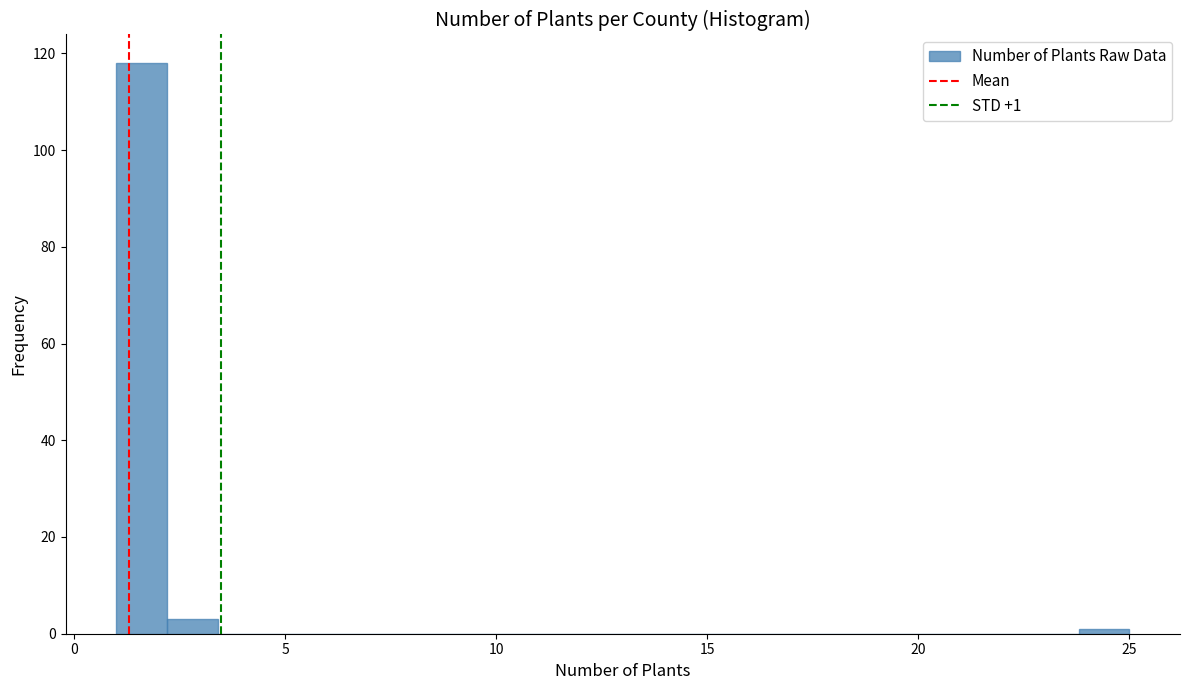

Around what value on the x-axis is the tallest bar? Give the approximate position of its centre, as read against the axis.

1.5